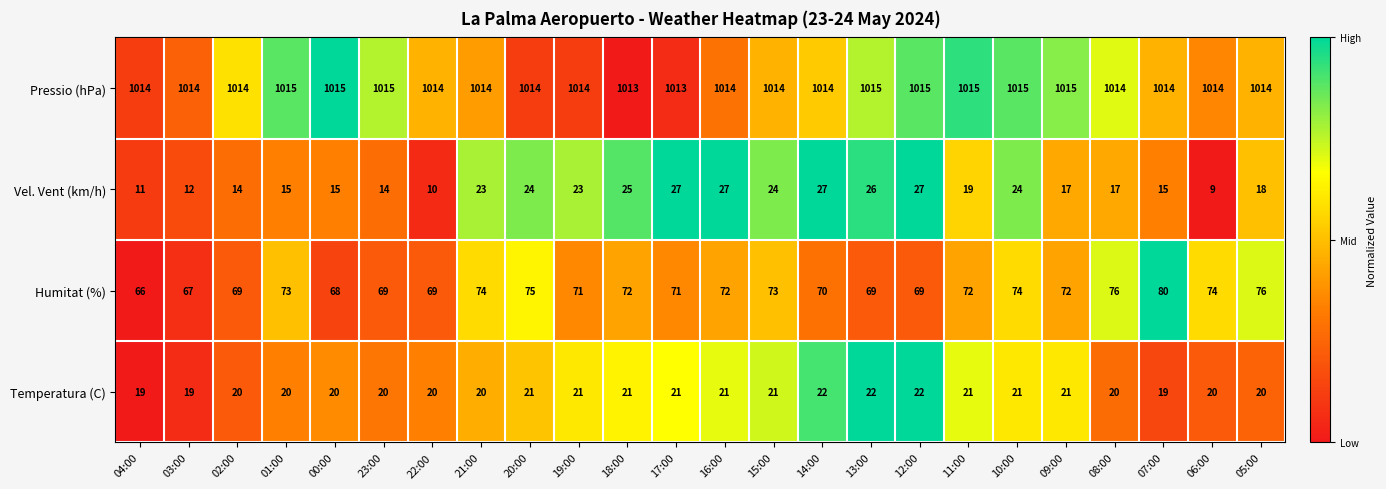

What is the change in value from 13:00 to 12:00?

+0.1